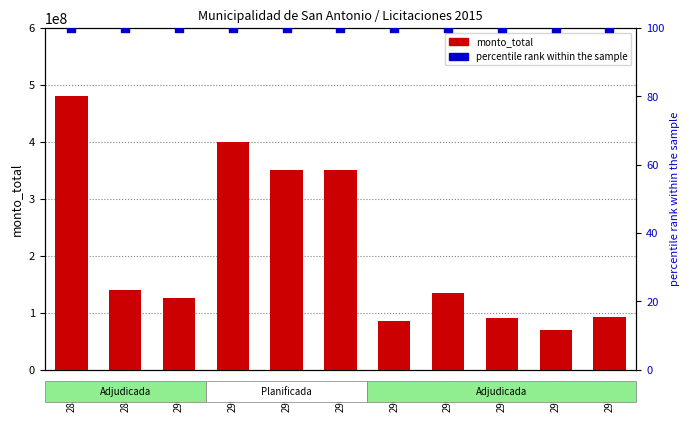

Which series reaches the minimum Y coordinate?

percentile rank within the sample